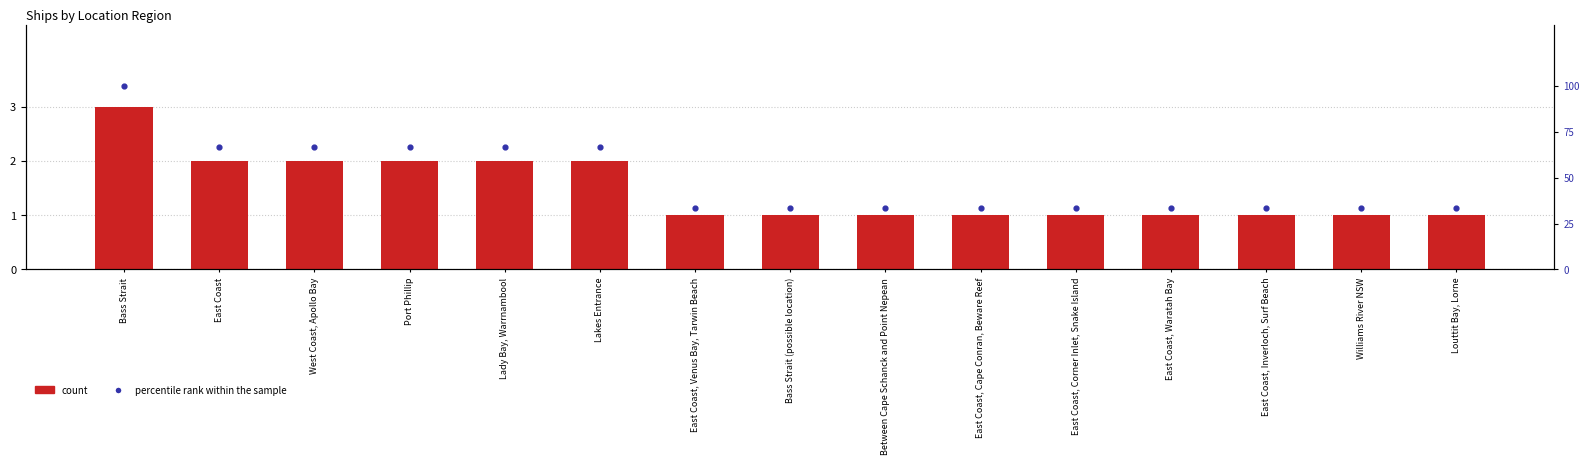

At how many categories does at least one series exceed 21?

15